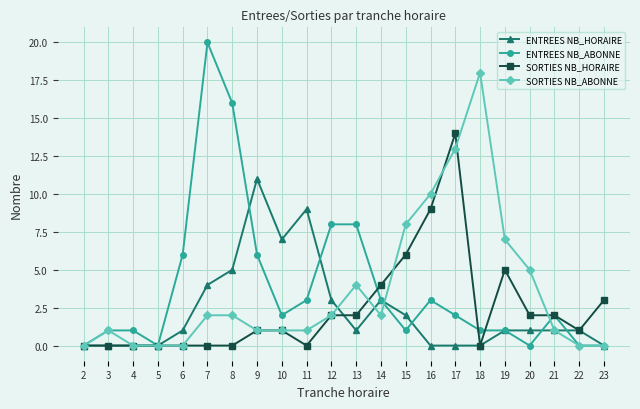

Which series has the largest total across all categories?

ENTREES NB_ABONNE